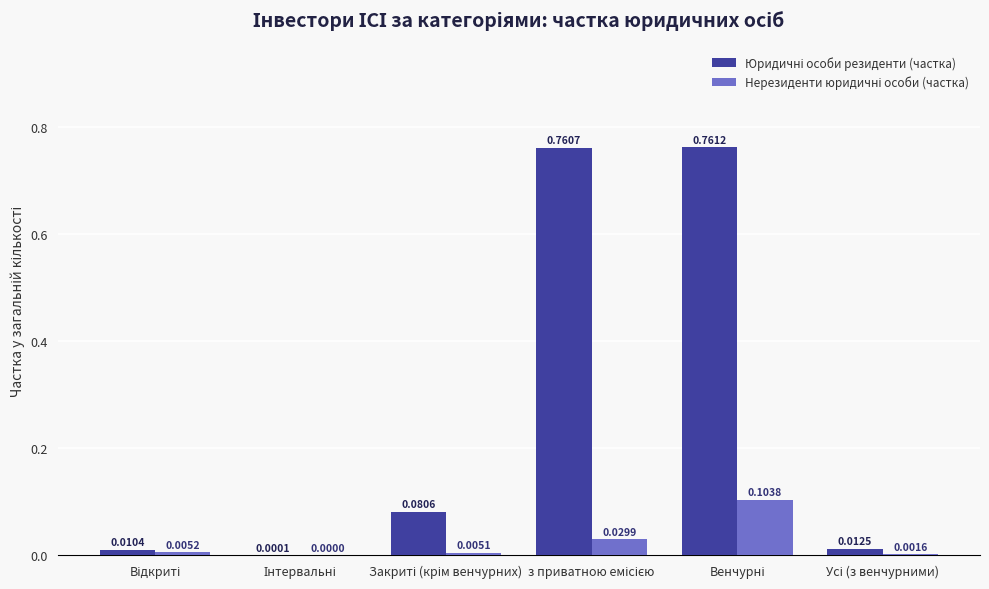

Count the number of data series in this chart.

2